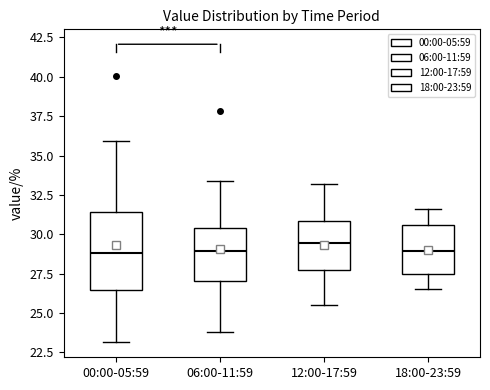

Reading left to right, transcribe this box plot: for each box, give where its median line is, the range the box spans, and where its two whiskers end, as read against the y-axis. The values are not printed on the chart, so give them approximately, as read against the axis.

00:00-05:59: median 29.0, box 26.5 to 31.5, whiskers 23.0 to 36.0
06:00-11:59: median 29.0, box 27.0 to 30.5, whiskers 24.0 to 33.5
12:00-17:59: median 29.5, box 28.0 to 31.0, whiskers 25.5 to 33.0
18:00-23:59: median 29.0, box 27.5 to 30.5, whiskers 26.5 to 31.5